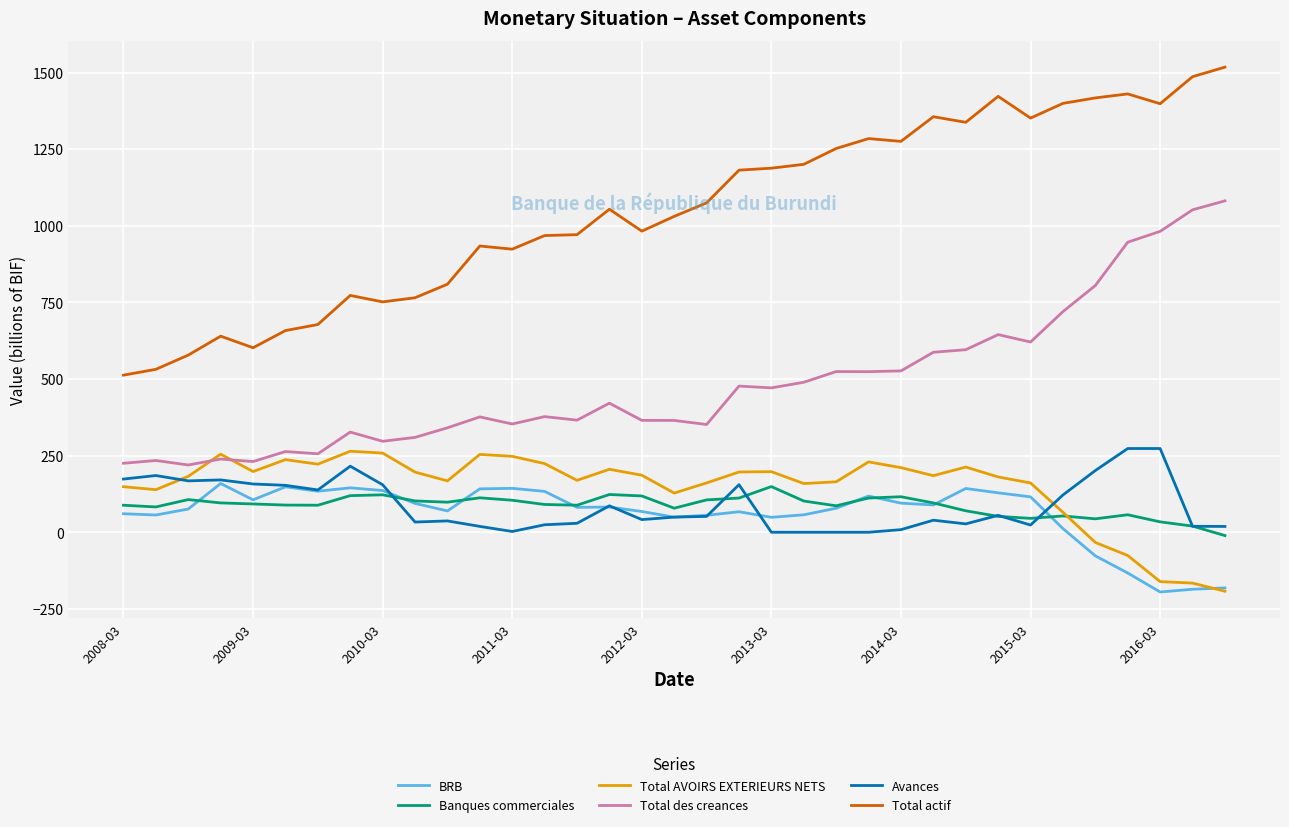

How many lines are shown in the chart?

6